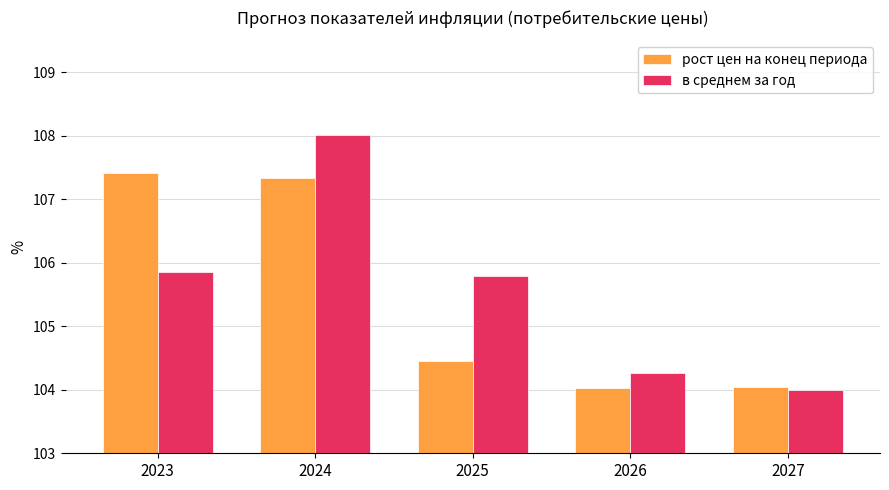

How many bars are there in total?

10